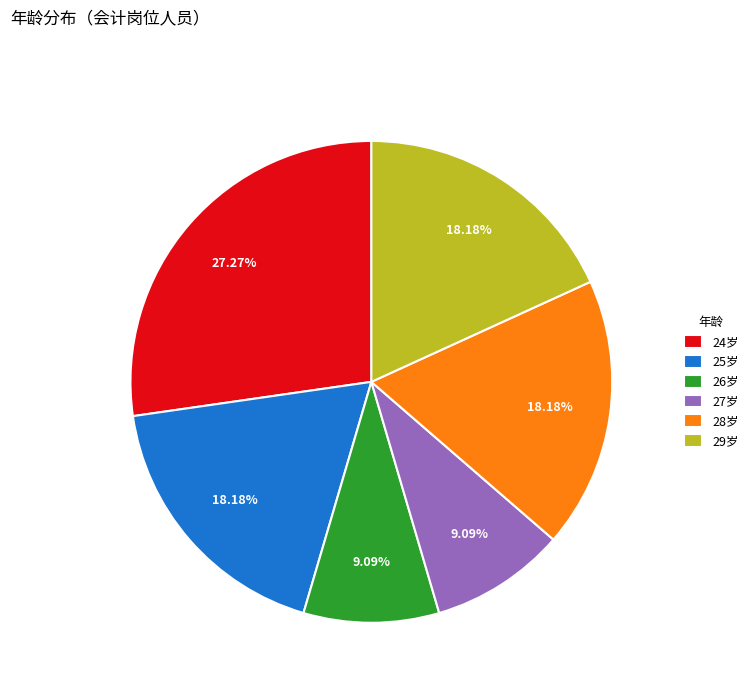

Approximately how many times larger is the value at 24岁 compared to 29岁?

1.5